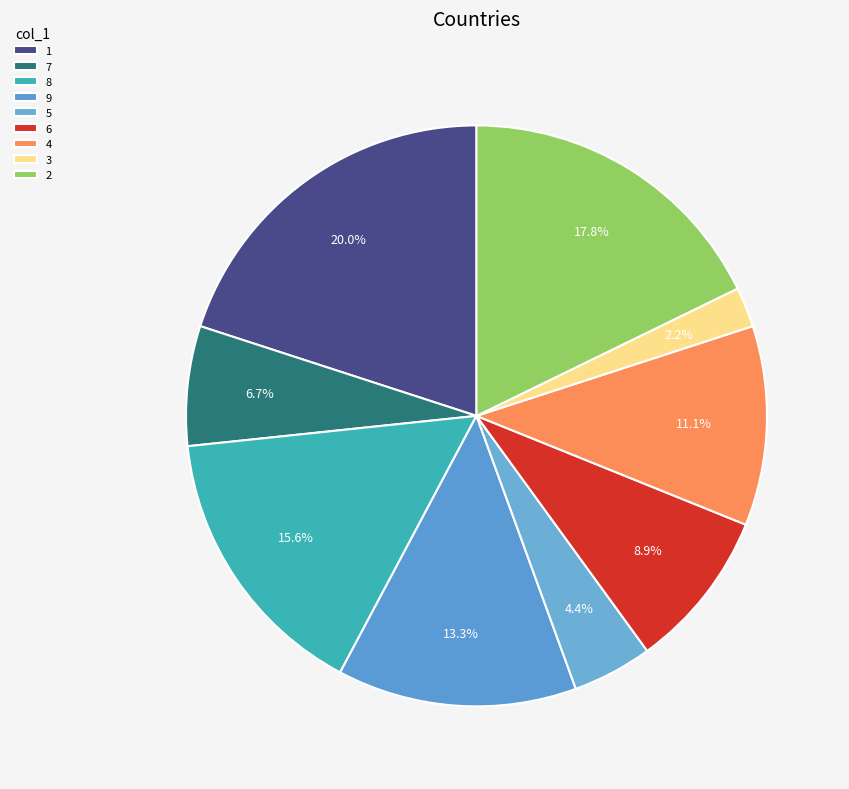

What portion of the pie excludes 8?

84.4%